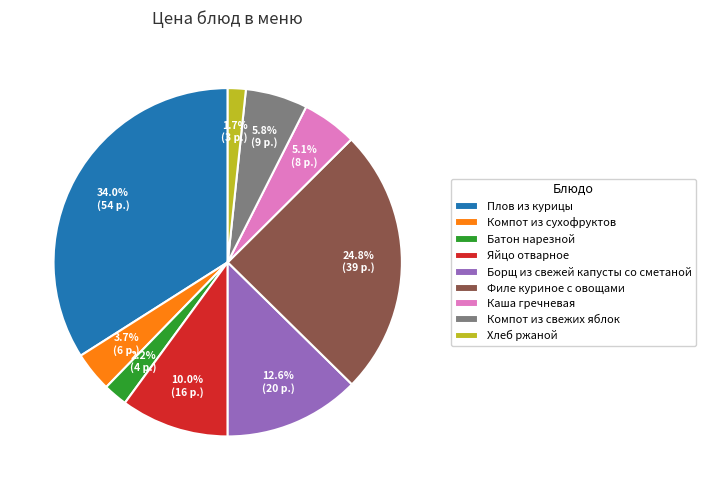

Which has a higher value, Яйцо отварное or Плов из курицы?

Плов из курицы